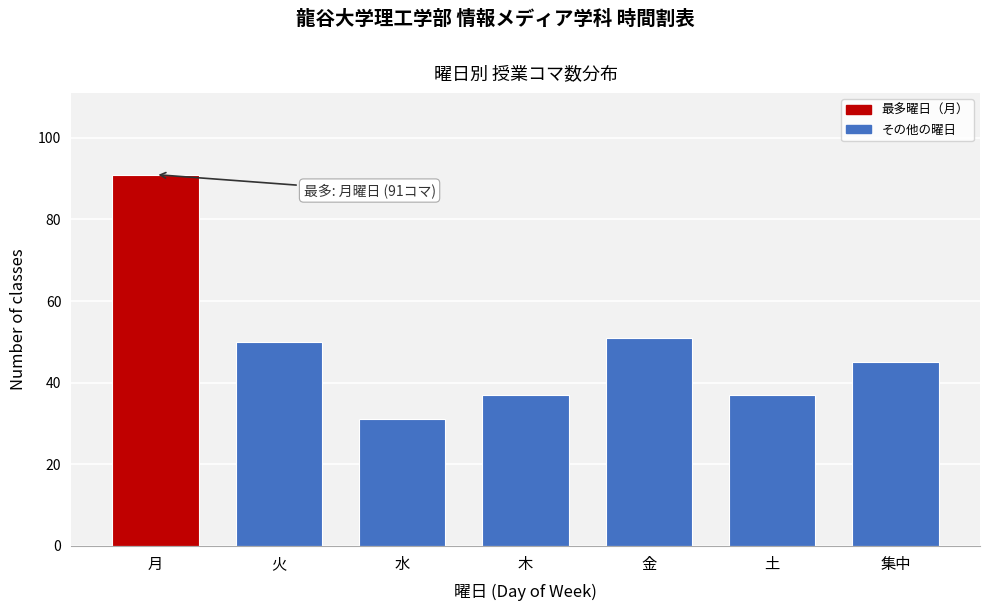

Reading left to right, list all the values displayed in this chart.

月=91	火=50	水=31	木=37	金=51	土=37	集中=45